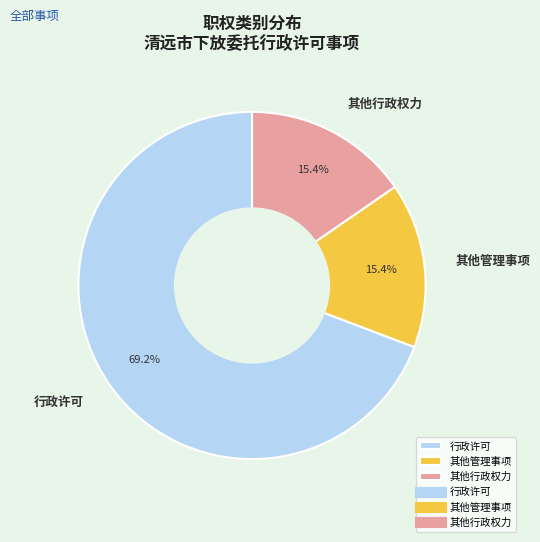

What is the largest slice in the pie chart?

行政许可